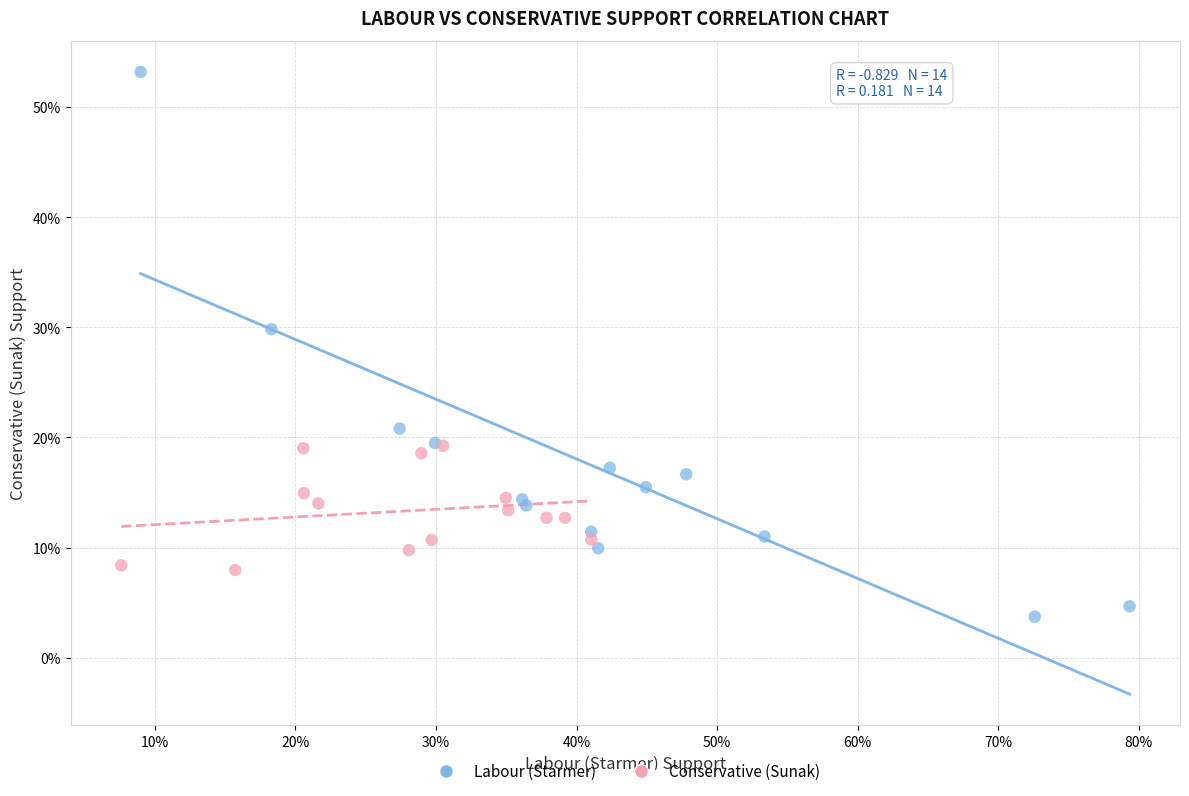

Which series has the largest Y range (max minus min)?

Labour (Starmer)